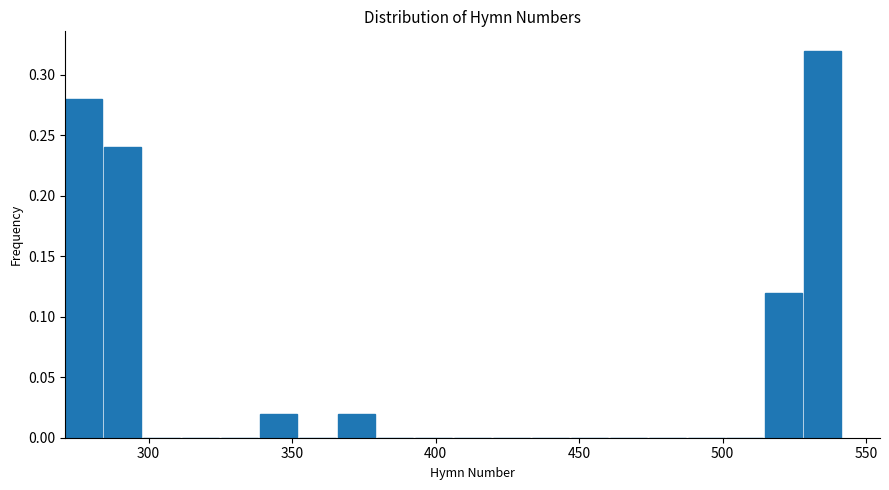

Read against the x-axis, roughly where is the centre of the tallest bar?

535